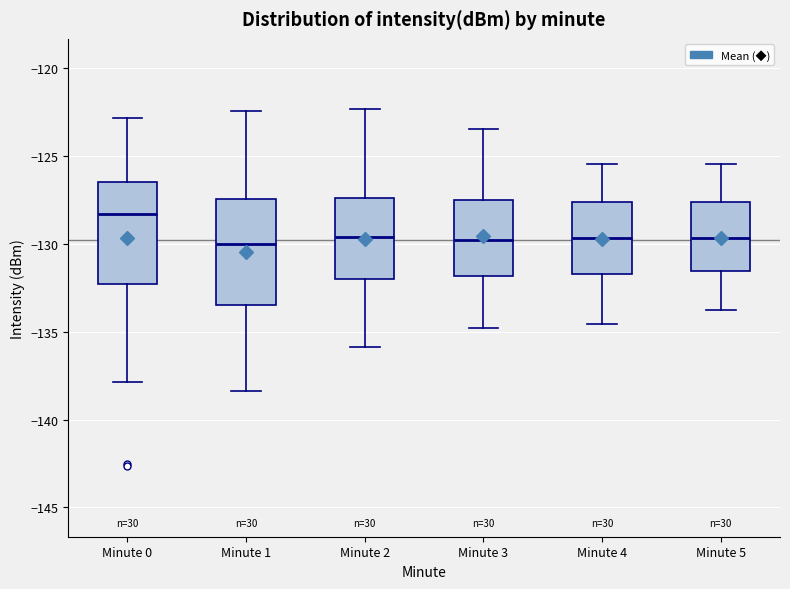

Reading left to right, transcribe this box plot: for each box, give where its median line is, the range the box spans, and where its two whiskers end, as read against the y-axis. The values are not printed on the chart, so give them approximately, as read against the axis.

Minute 0: median -128.5, box -132.5 to -126.5, whiskers -138.0 to -123.0
Minute 1: median -130.0, box -133.5 to -127.5, whiskers -138.5 to -122.5
Minute 2: median -129.5, box -132.0 to -127.5, whiskers -136.0 to -122.5
Minute 3: median -130.0, box -132.0 to -127.5, whiskers -135.0 to -123.5
Minute 4: median -129.5, box -131.5 to -127.5, whiskers -134.5 to -125.5
Minute 5: median -129.5, box -131.5 to -127.5, whiskers -134.0 to -125.5